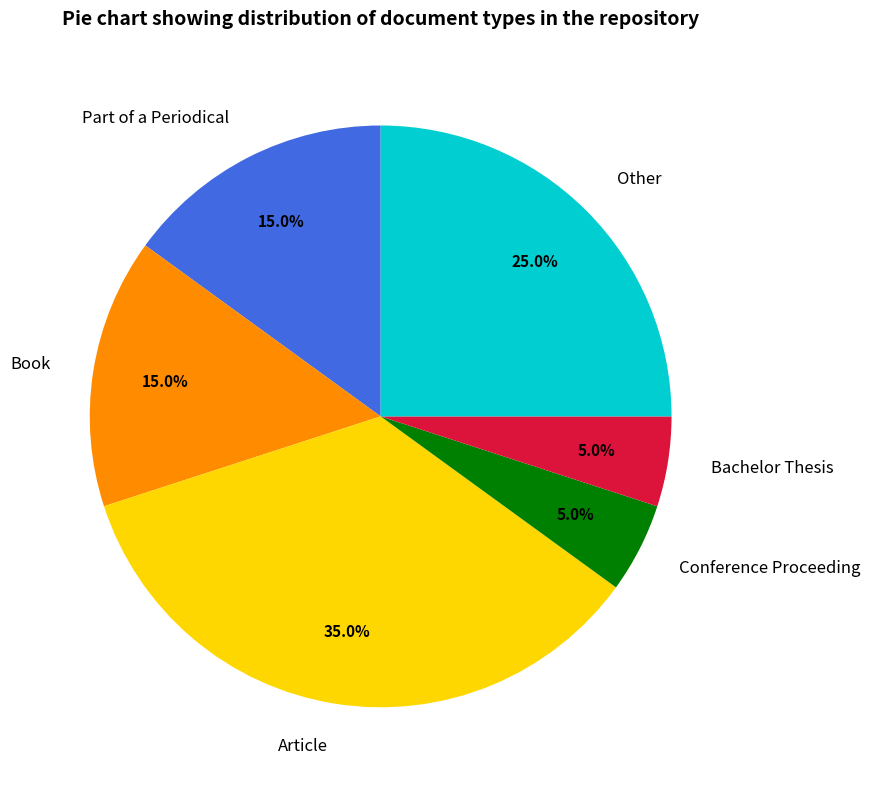

To the nearest percent, what is the combined percentage of Part of a Periodical and Conference Proceeding?

20%